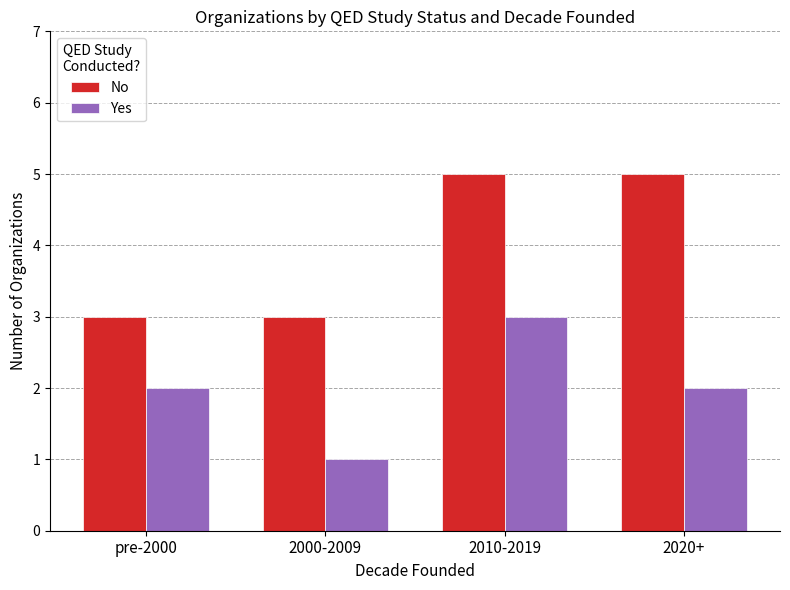

At which category is the sum across all series the highest?

2010-2019